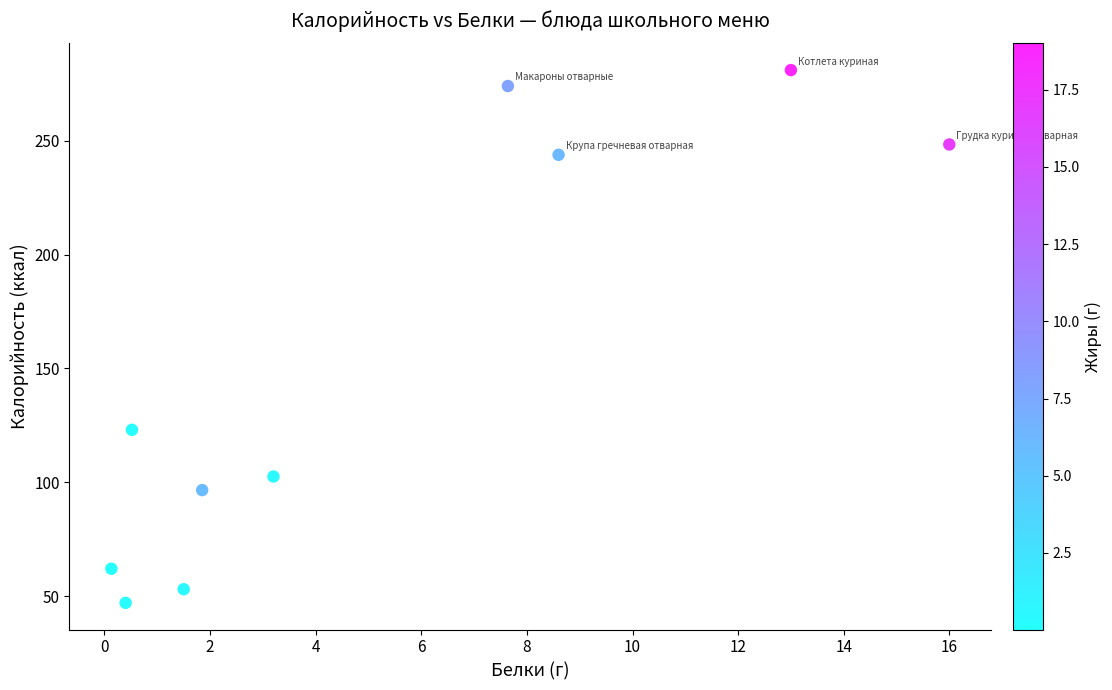

What is the range of Y values (max minus min)?

234.0